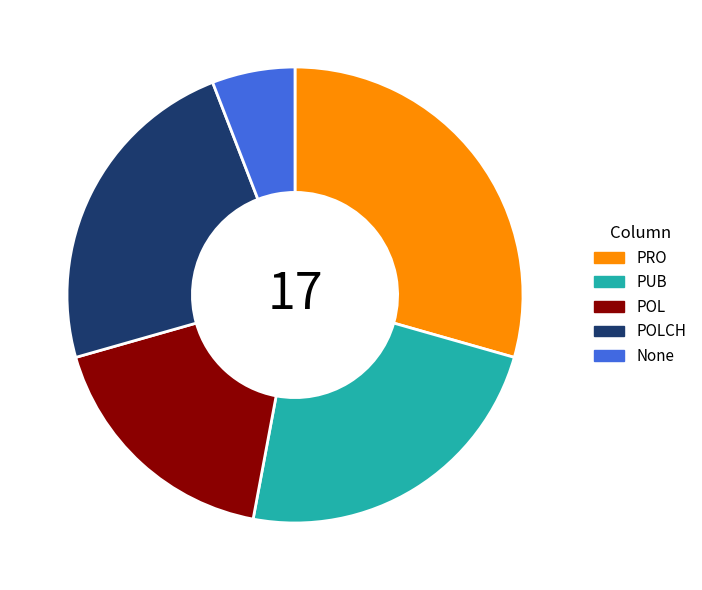

Do None and PRO together represent more than half of the pie?

No